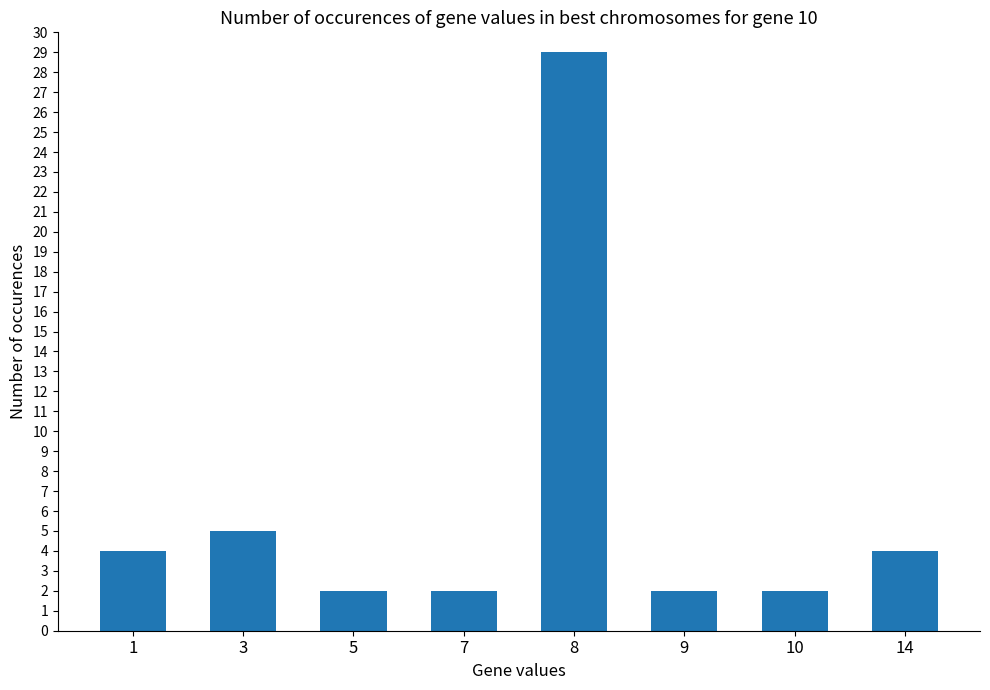

What value does the data have at 3?

5